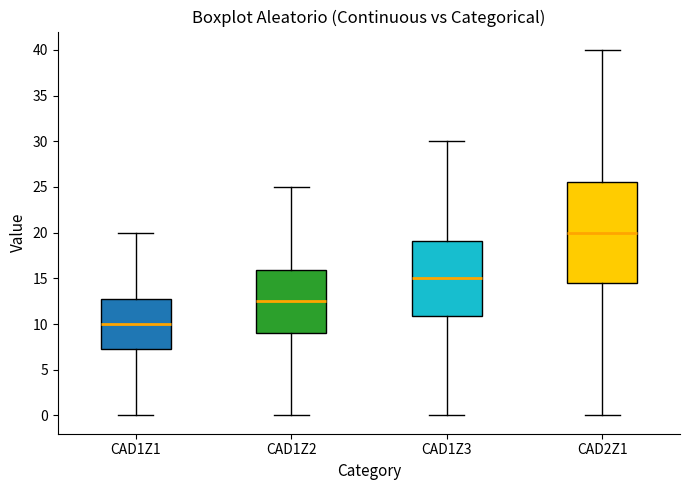

Which box is the tallest, from its lower edge to its upper edge?

CAD2Z1